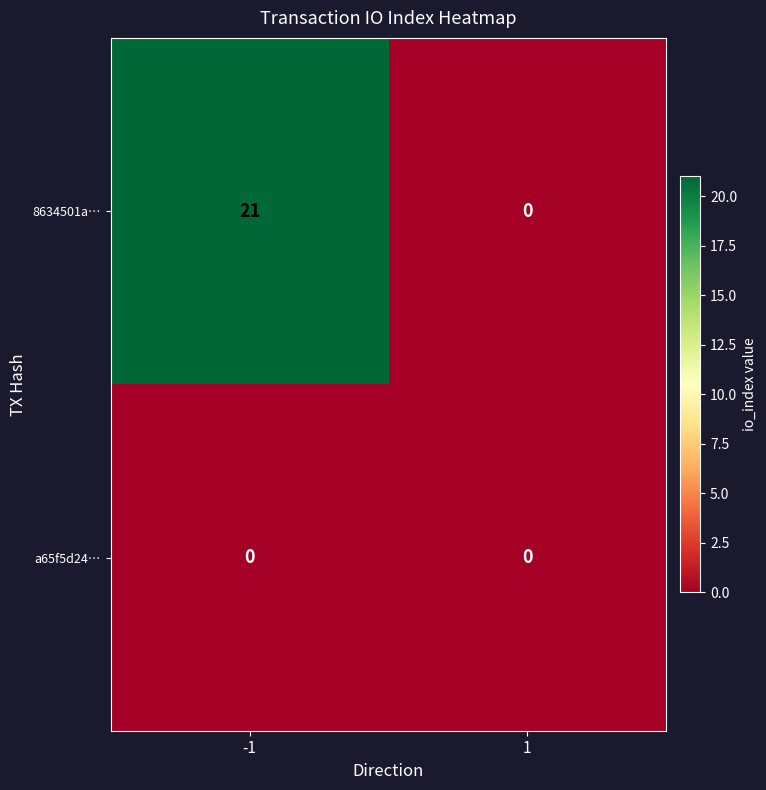

What is the greatest value displayed?

21